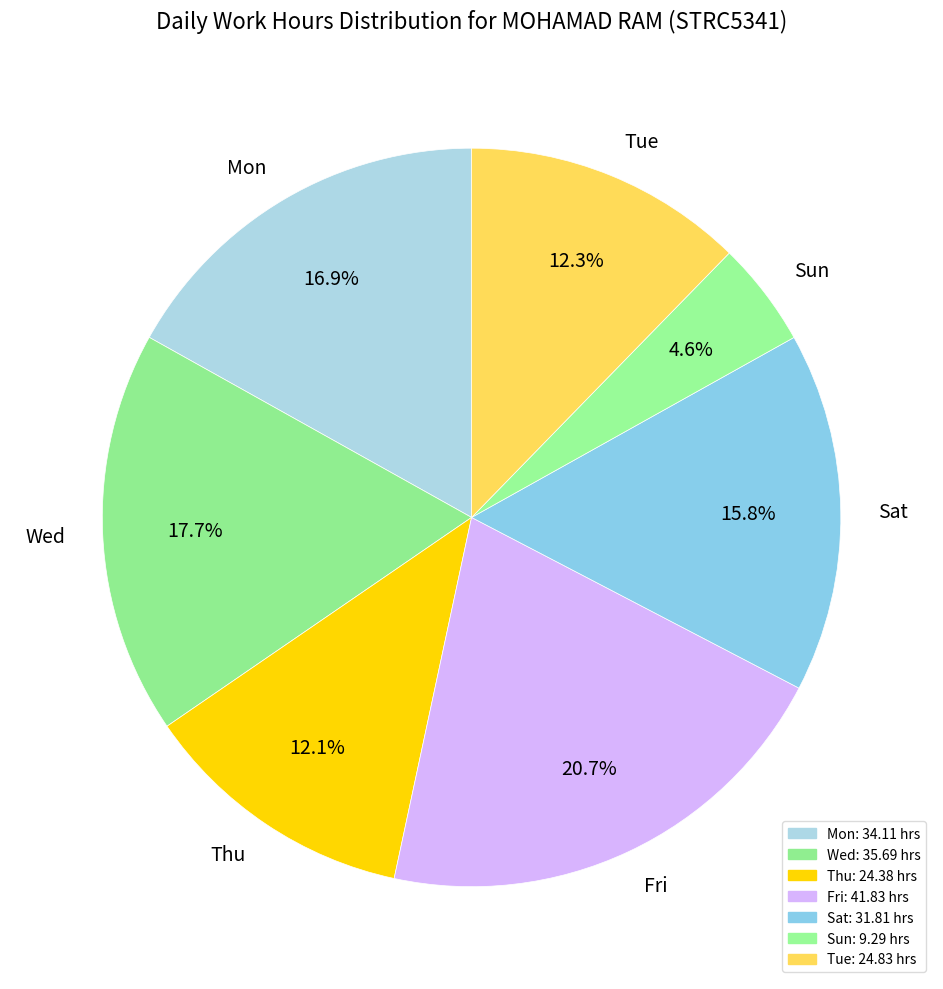

Which slice is the largest?

Fri